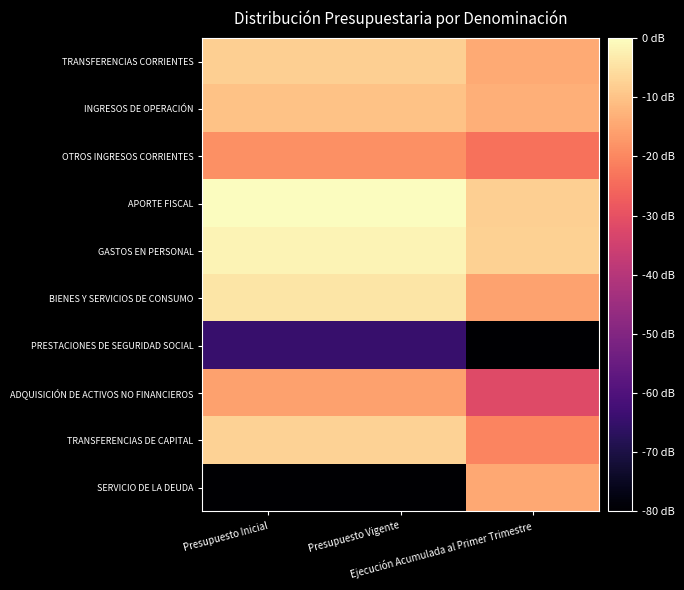

Reading right to left, what are all the values shown in this chart?

TRANSFERENCIAS CORRIENTES: Ejecución Acumulada al Primer Trimestre=-1.4	Presupuesto Vigente=-0.8	Presupuesto Inicial=-0.8
INGRESOS DE OPERACIÓN: Ejecución Acumulada al Primer Trimestre=-1.3	Presupuesto Vigente=-1.0	Presupuesto Inicial=-1.0
OTROS INGRESOS CORRIENTES: Ejecución Acumulada al Primer Trimestre=-2.4	Presupuesto Vigente=-1.9	Presupuesto Inicial=-1.9
APORTE FISCAL: Ejecución Acumulada al Primer Trimestre=-0.8	Presupuesto Vigente=0.0	Presupuesto Inicial=0.0
GASTOS EN PERSONAL: Ejecución Acumulada al Primer Trimestre=-0.8	Presupuesto Vigente=-0.2	Presupuesto Inicial=-0.2
BIENES Y SERVICIOS DE CONSUMO: Ejecución Acumulada al Primer Trimestre=-1.6	Presupuesto Vigente=-0.4	Presupuesto Inicial=-0.4
PRESTACIONES DE SEGURIDAD SOCIAL: Ejecución Acumulada al Primer Trimestre=-17.5	Presupuesto Vigente=-6.5	Presupuesto Inicial=-6.5
ADQUISICIÓN DE ACTIVOS NO FINANCIEROS: Ejecución Acumulada al Primer Trimestre=-3.2	Presupuesto Vigente=-1.6	Presupuesto Inicial=-1.6
TRANSFERENCIAS DE CAPITAL: Ejecución Acumulada al Primer Trimestre=-2.1	Presupuesto Vigente=-0.7	Presupuesto Inicial=-0.7
SERVICIO DE LA DEUDA: Ejecución Acumulada al Primer Trimestre=-1.5	Presupuesto Vigente=-17.5	Presupuesto Inicial=-17.5